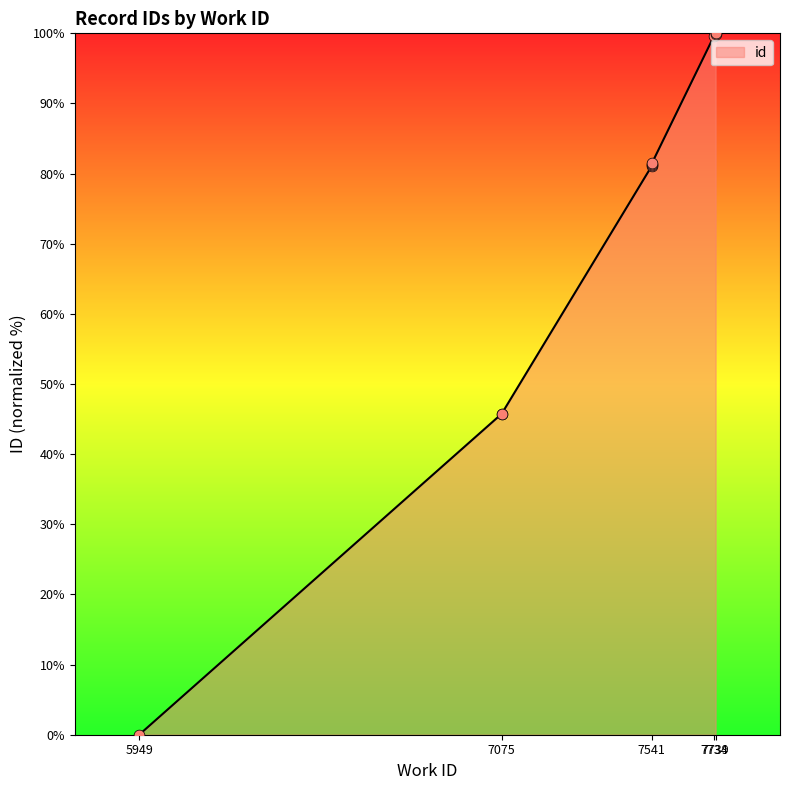

What is the change in value from 7739 to 7739?

+0.2